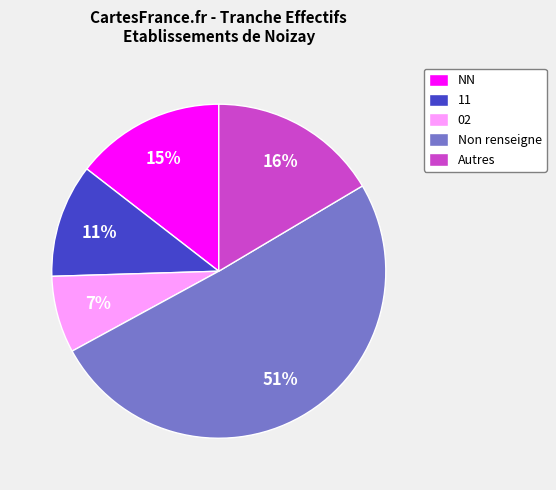

True or false: 11 accounts for 20% of the total.

False